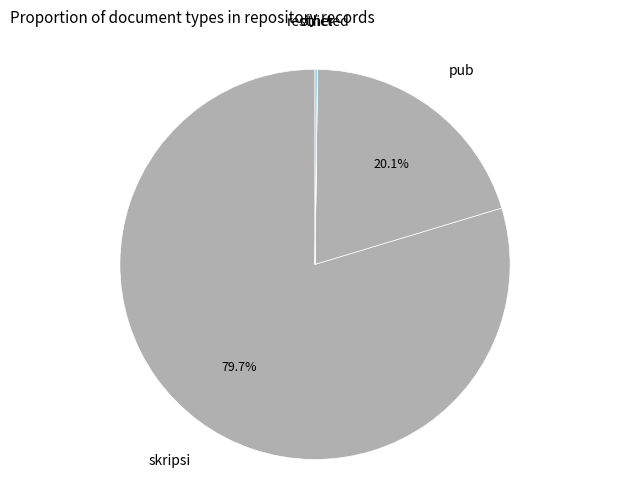

Is there any slice that represents more than half of the pie?

Yes